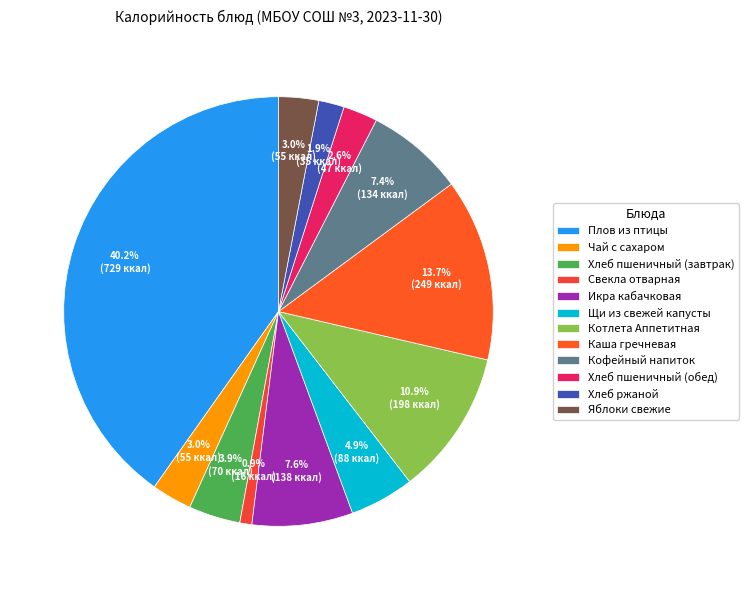

What is the change in value from Кофейный напиток to Яблоки свежие?

-79.0